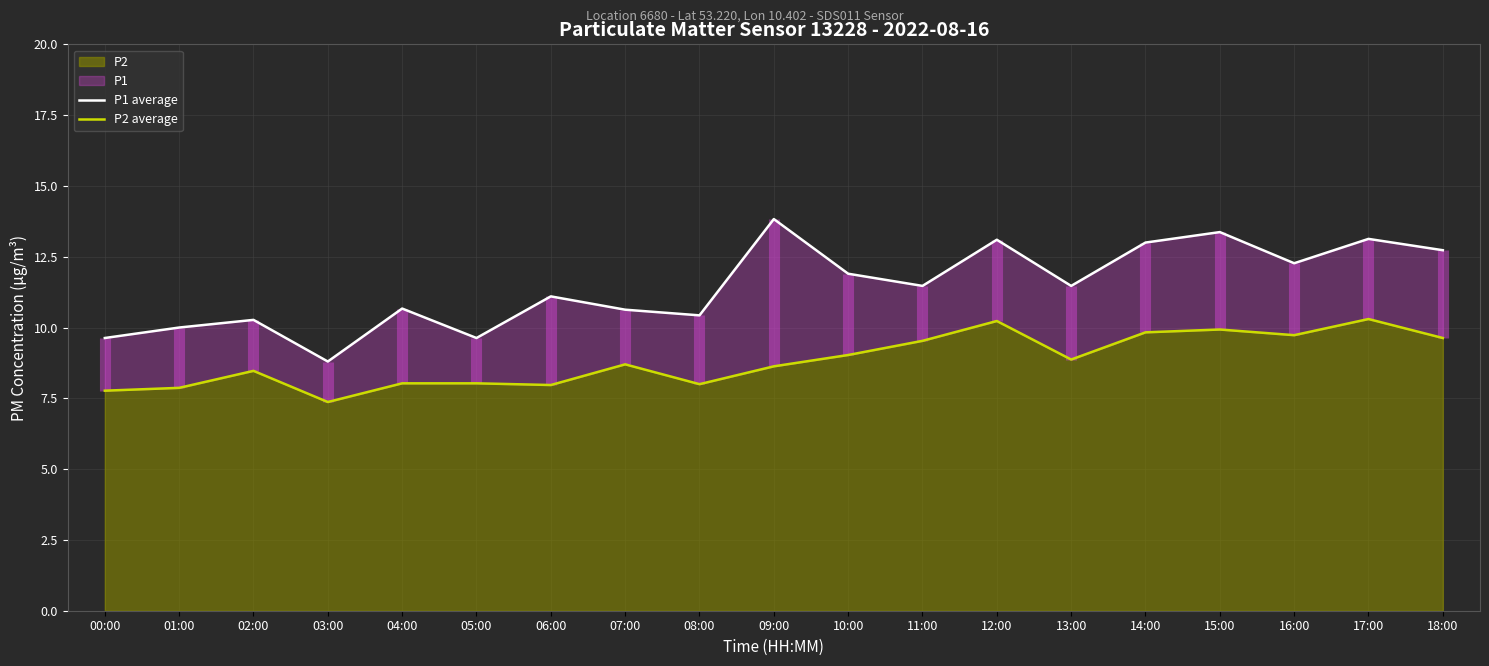

In P2 average, how many points are higher than both neighbors (excluding endpoints)?

5